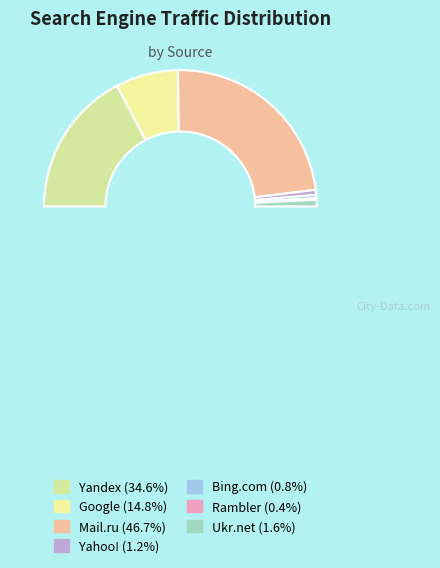

To the nearest percent, what is the difference between the Ukr.net and Google slice percentages?

13%